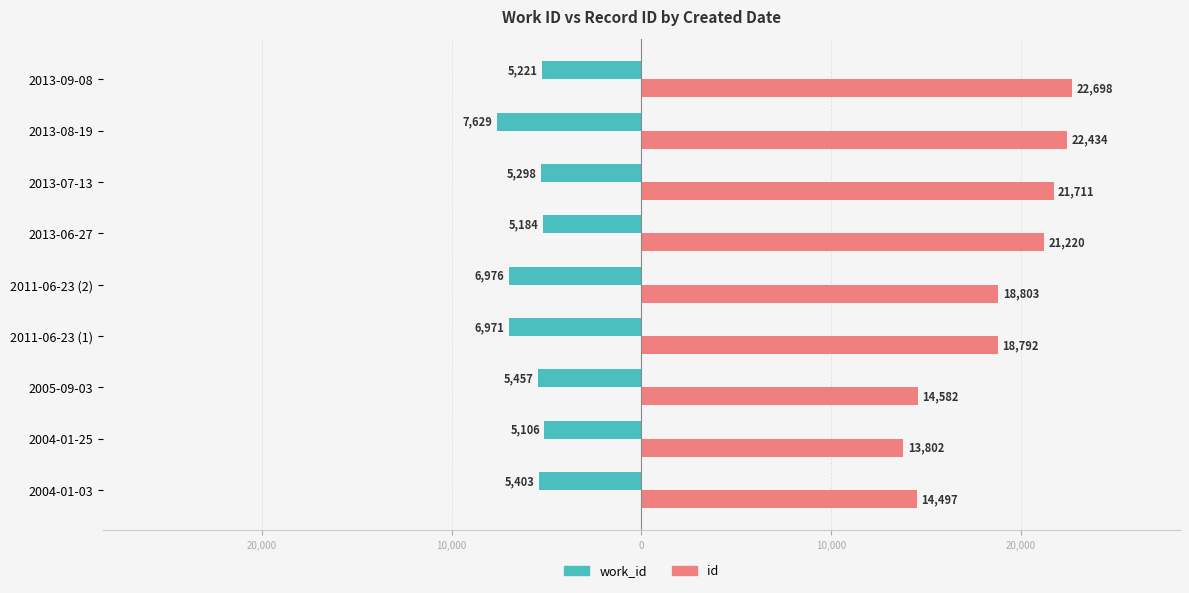

What is the value of the id bar at the 3rd from the left?

14582